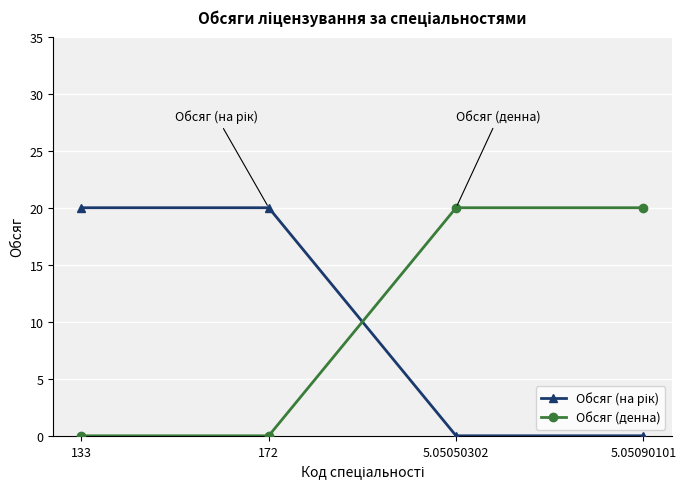

What is the label of the 1st point from the left?

133